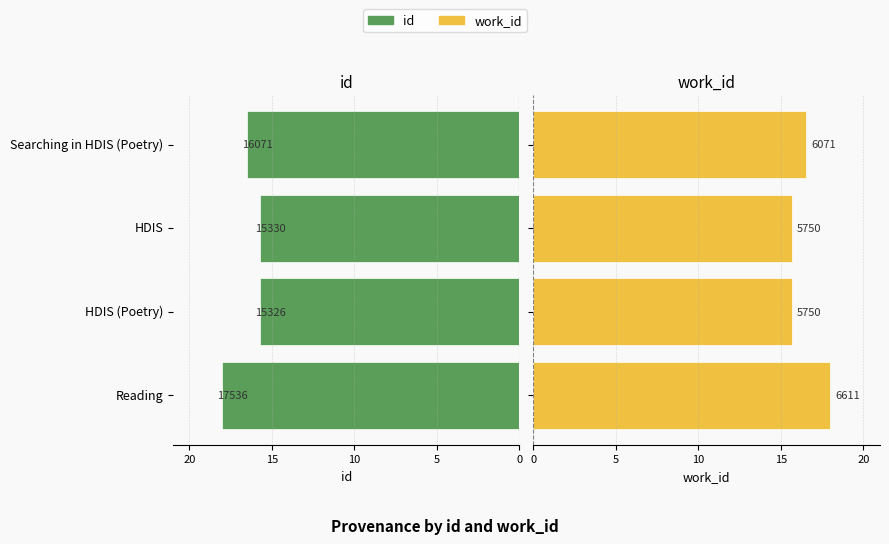

Rank the series at Searching in HDIS (Poetry) from highest to lowest value.

work_id, id